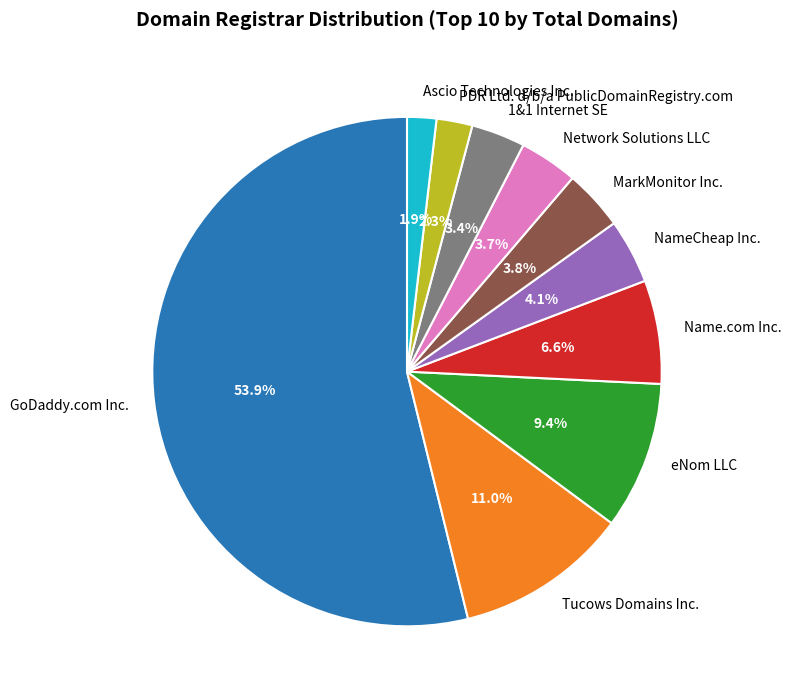

Count the number of slices in the pie.

10